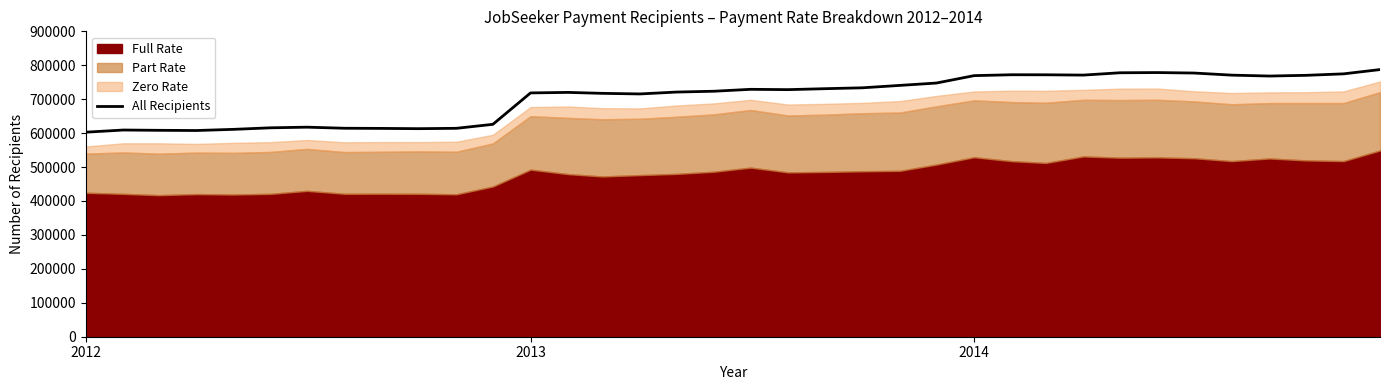

How many values are below 728195?

18